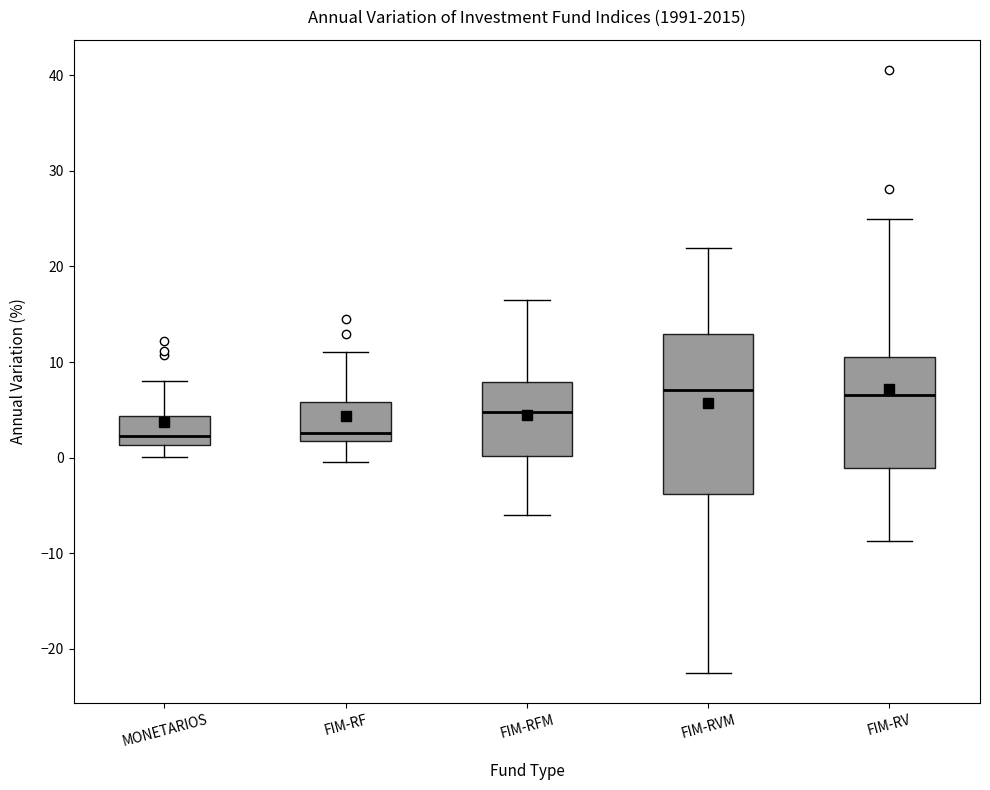

Reading left to right, read every box against the y-axis: the position of its median line, the range the box covers, and the ends of its whiskers. The values are not printed on the chart, so give them approximately, as read against the axis.

MONETARIOS: median 2, box 1 to 4, whiskers 0 to 8
FIM-RF: median 3, box 2 to 6, whiskers 0 to 11
FIM-RFM: median 5, box 0 to 8, whiskers -6 to 17
FIM-RVM: median 7, box -4 to 13, whiskers -23 to 22
FIM-RV: median 7, box -1 to 10, whiskers -9 to 25